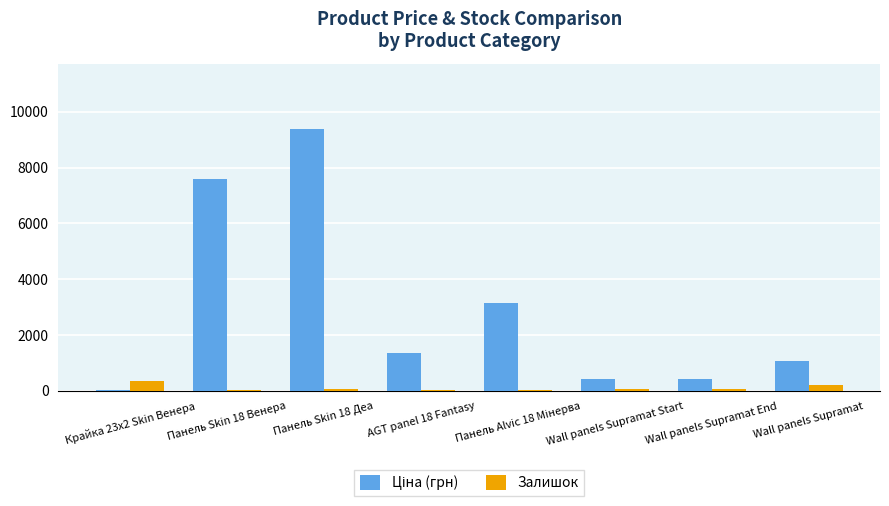

Which category has the highest value in the Залишок series?

Крайка 23x2 Skin Венера